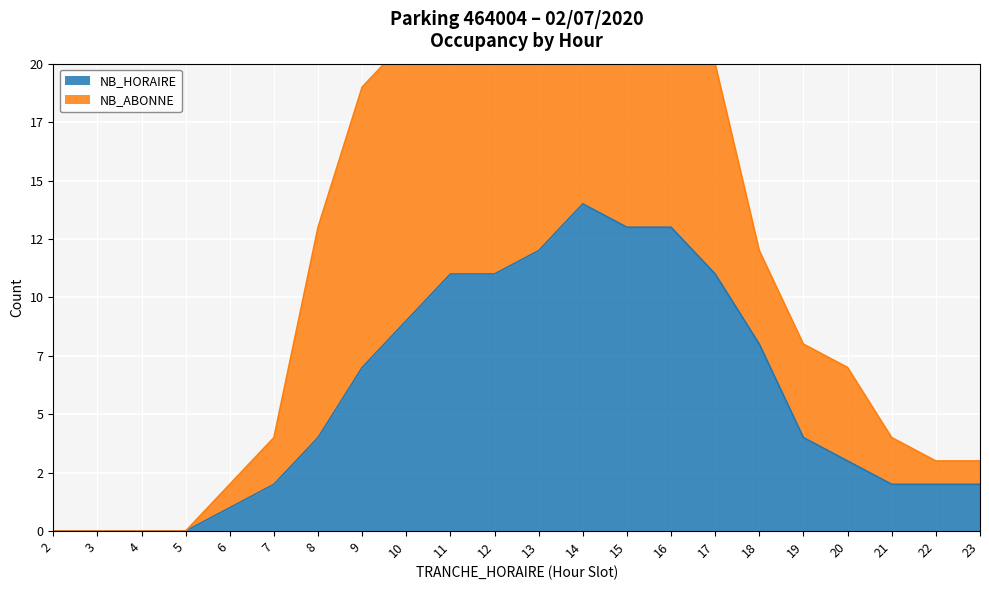

List the labels in order of value, largest first.

14, 15, 16, 13, 11, 12, 17, 10, 18, 9, 8, 19, 20, 7, 21, 22, 23, 6, 2, 3, 4, 5